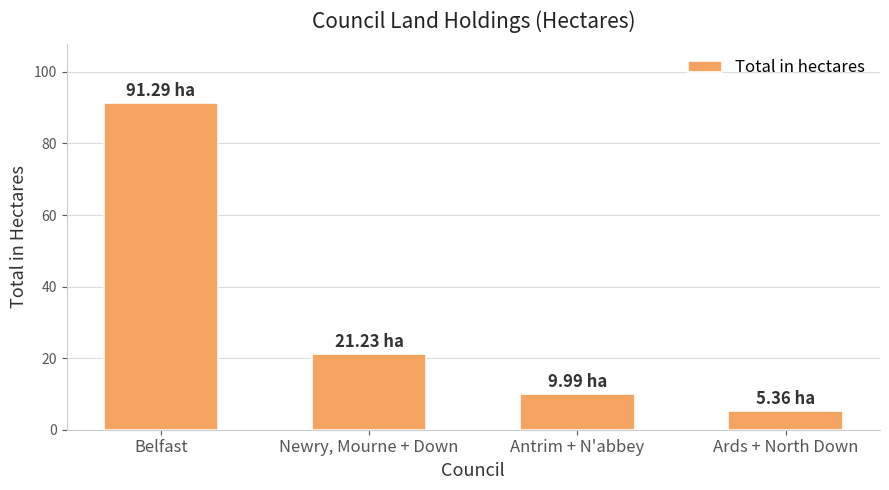

Which category has the lowest value across all series?

Ards + North Down